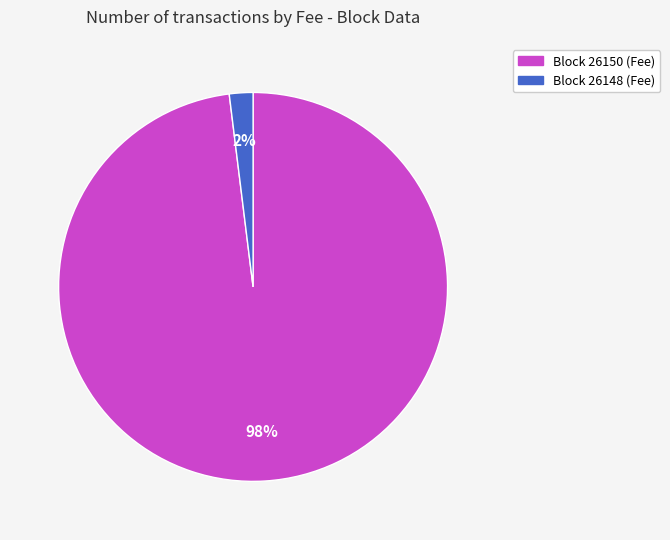

Is there a majority slice in this chart?

Yes